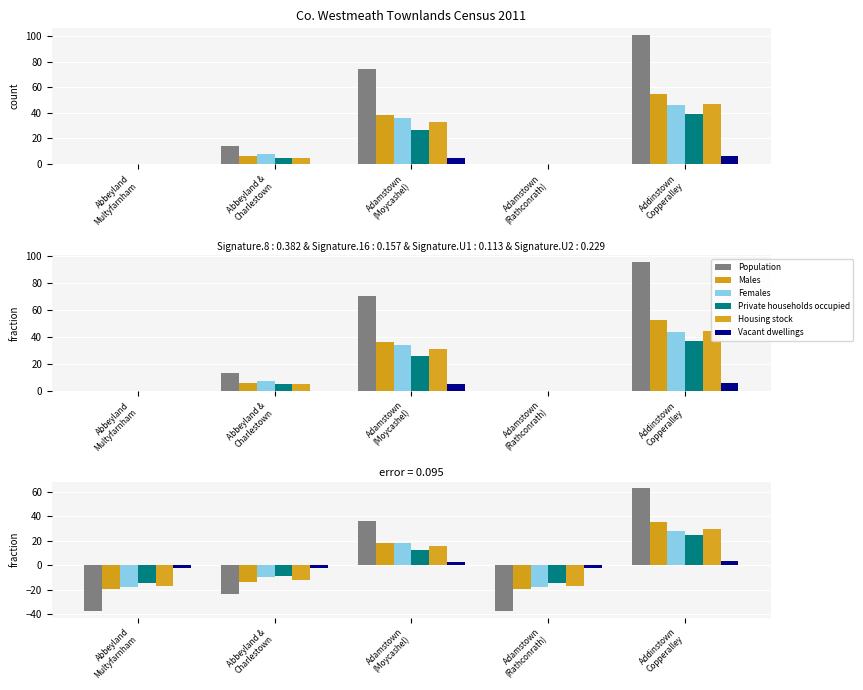

At how many categories does at least one series exceed -28?

5